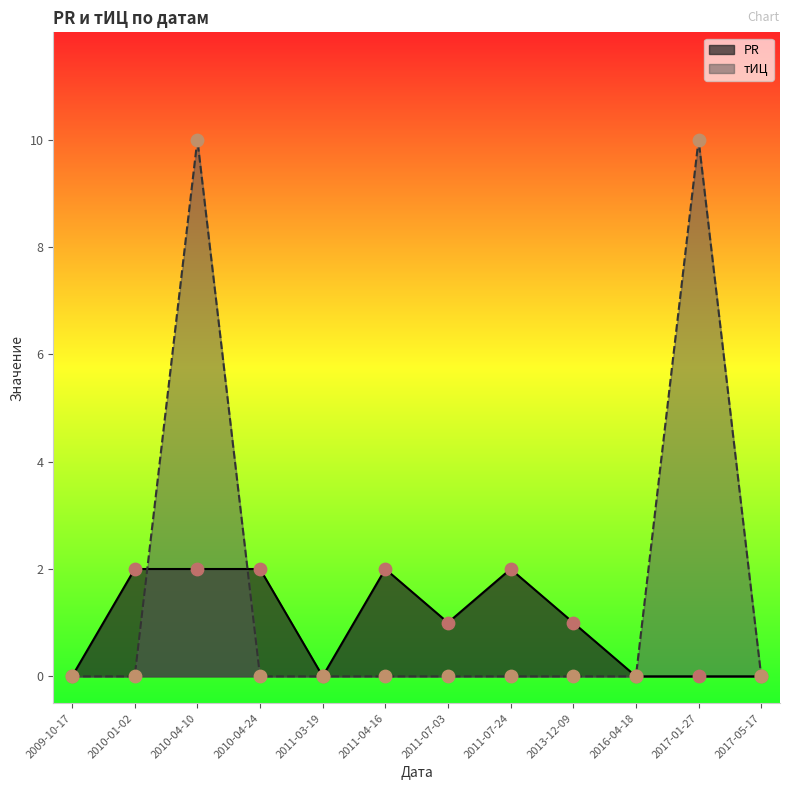

Which series has the largest total across all categories?

тИЦ